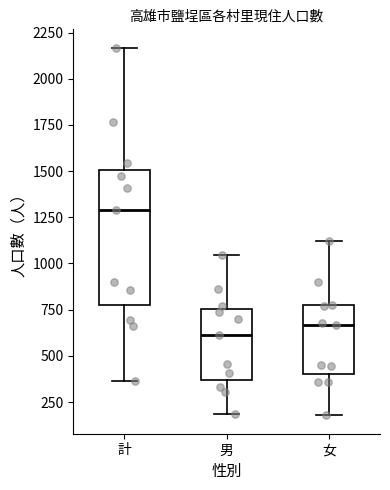

Where does the median line of the box for 計 sit on the y-axis? The values are not printed on the chart, so give them approximately, as read against the axis.

1300